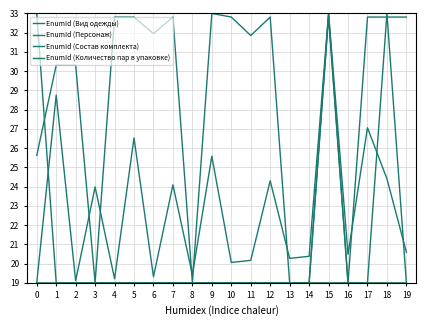

Count the number of categories in the chart.

20